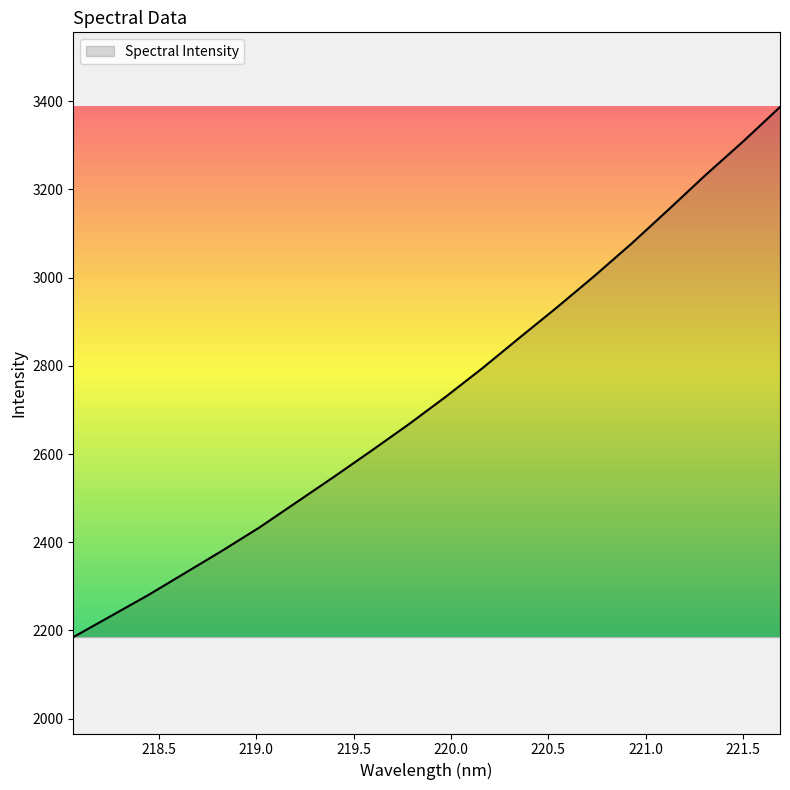

What is the smallest value displayed?

2184.8